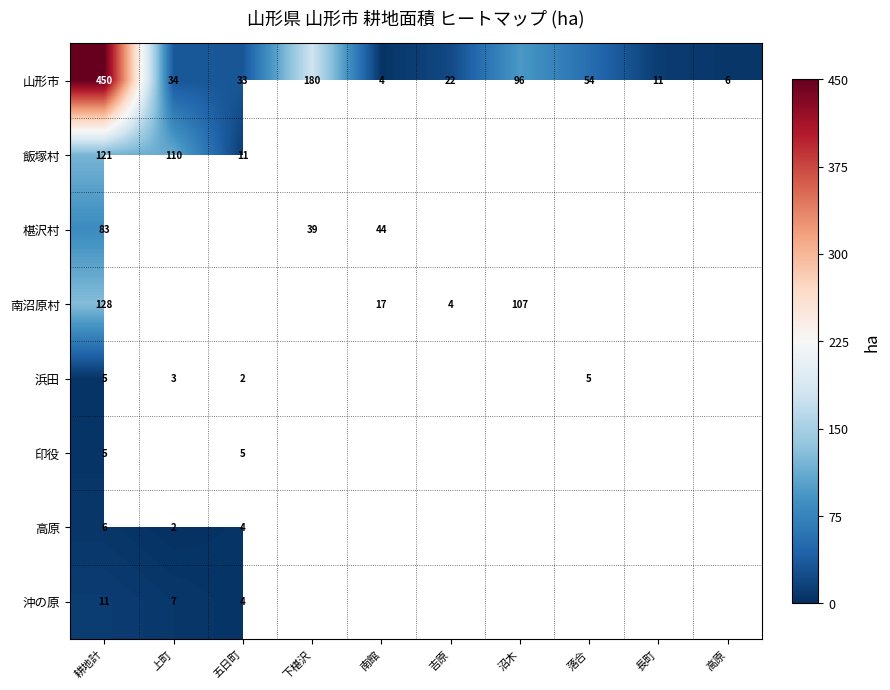

The value of 沖の原 at 耕地計 is 18. True or false?

False